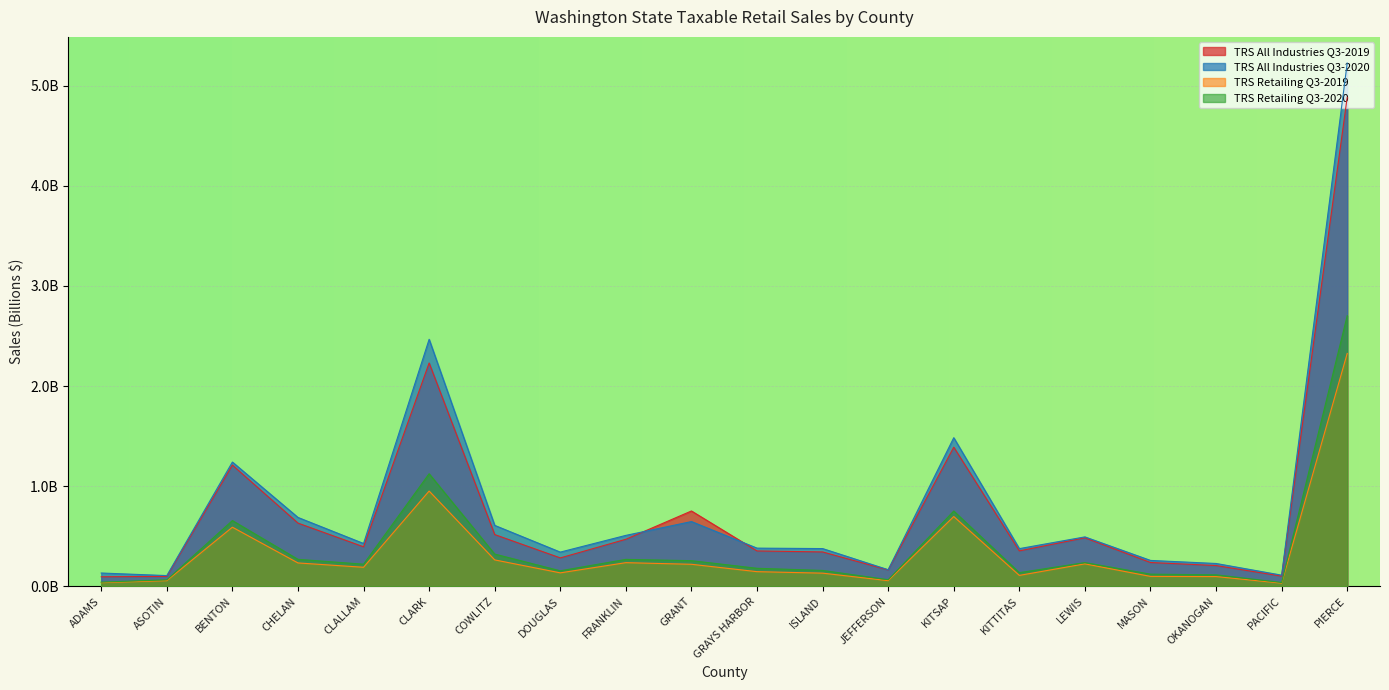

Which series has the largest total across all categories?

TRS All Industries Q3-2020